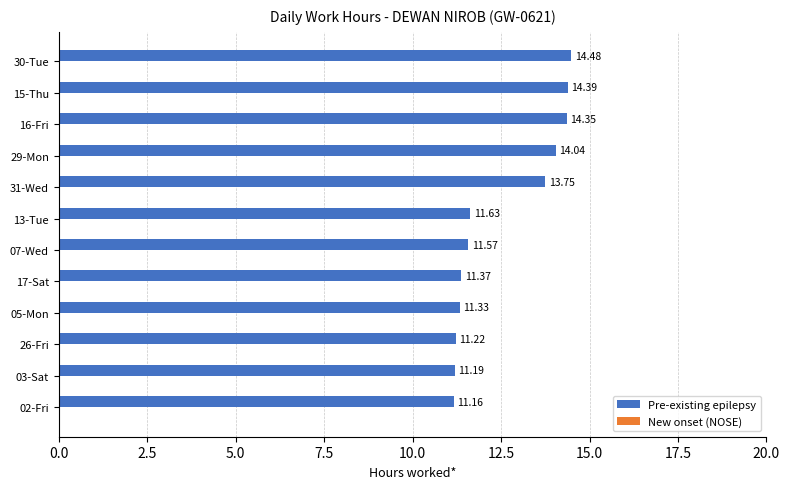

List the labels in order of value, smallest first.

02-Fri, 03-Sat, 26-Fri, 05-Mon, 17-Sat, 07-Wed, 13-Tue, 31-Wed, 29-Mon, 16-Fri, 15-Thu, 30-Tue